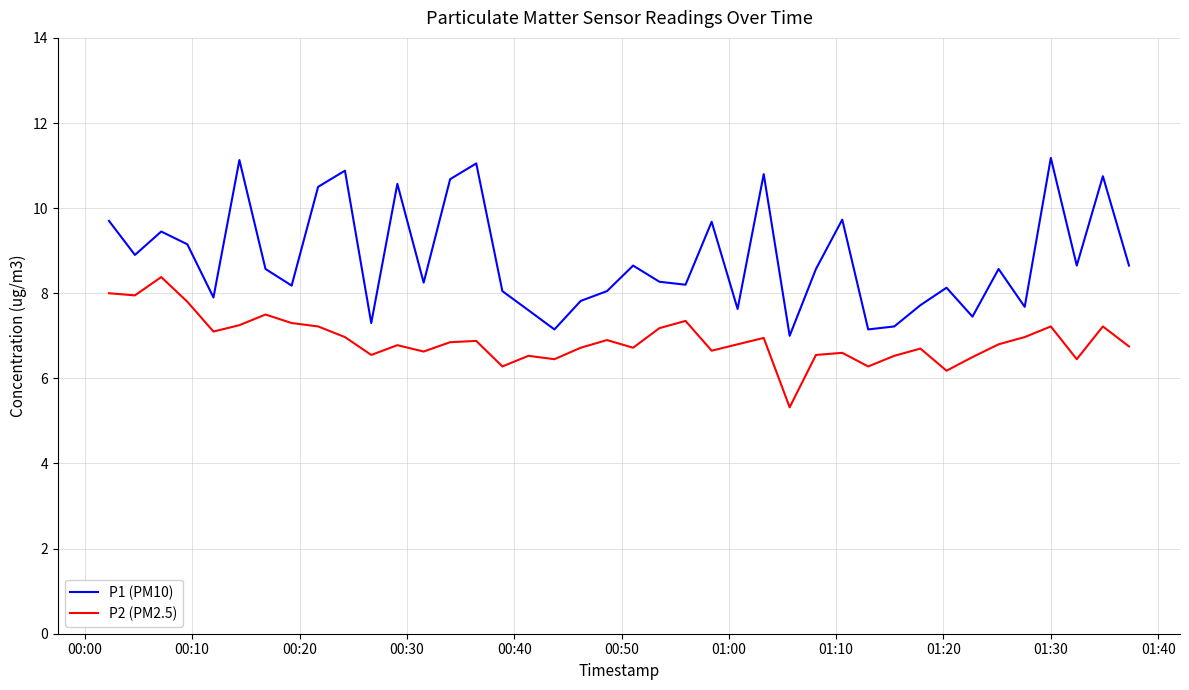

What is the minimum value for P2 (PM2.5)?

5.3